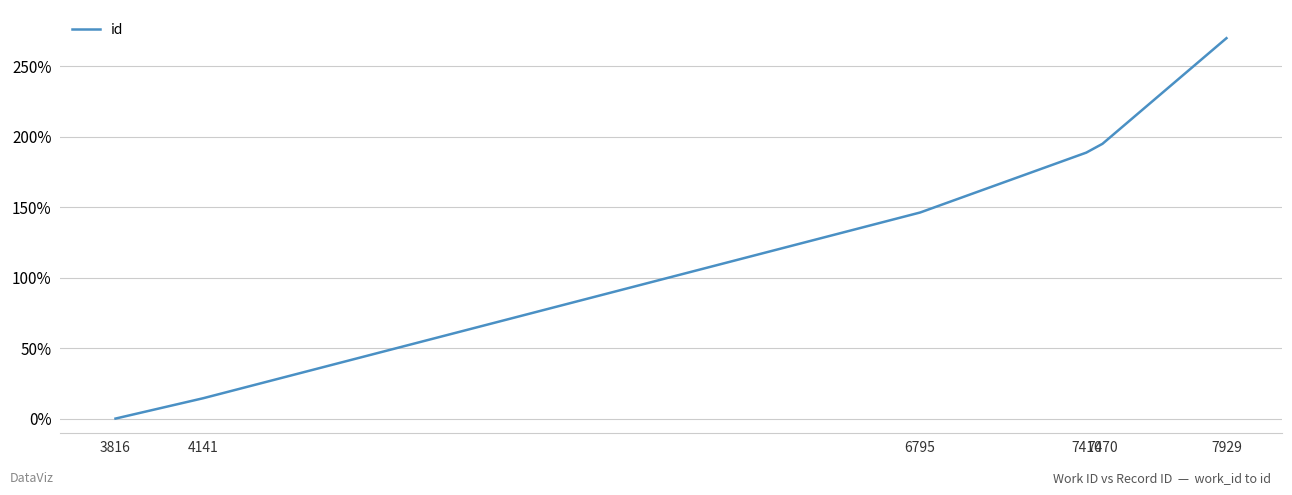

What is the change in value from 3816 to 7470?

+195.0